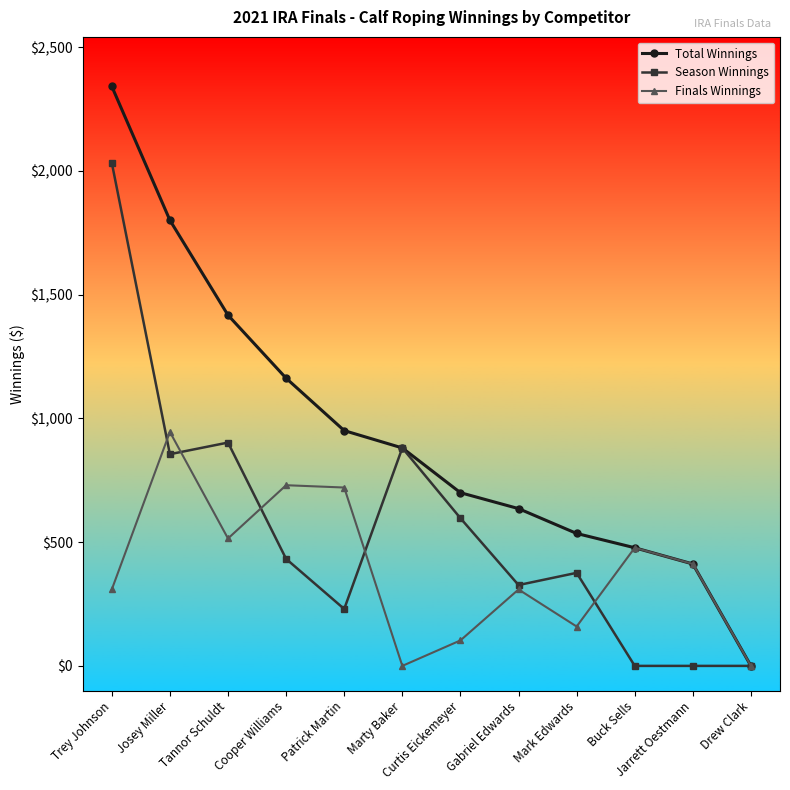

What is the greatest value displayed?

2341.6